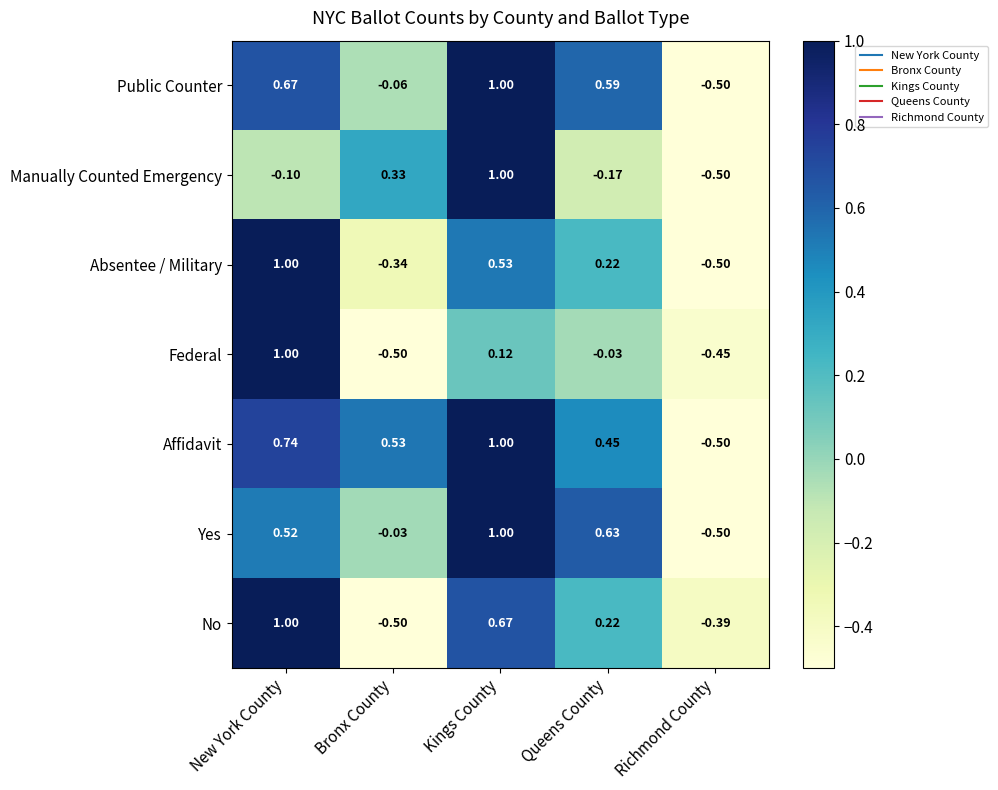

At which label does Absentee / Military first exceed 0?

New York County